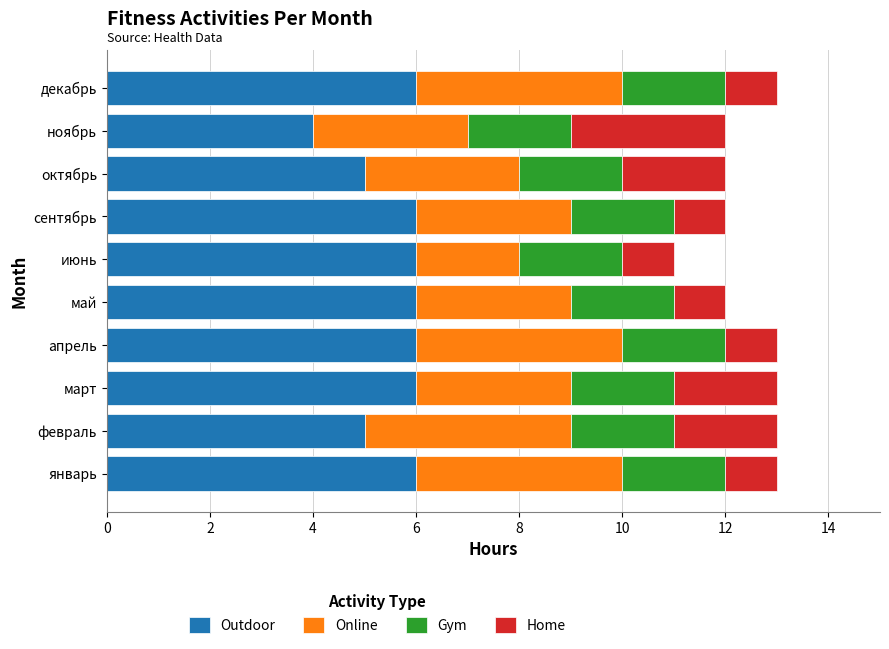

The Outdoor series shows 9 at сентябрь. True or false?

False